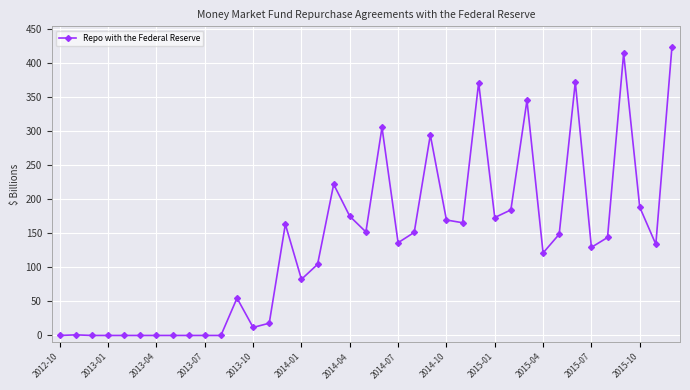

What is the sum of all values?

5357.3